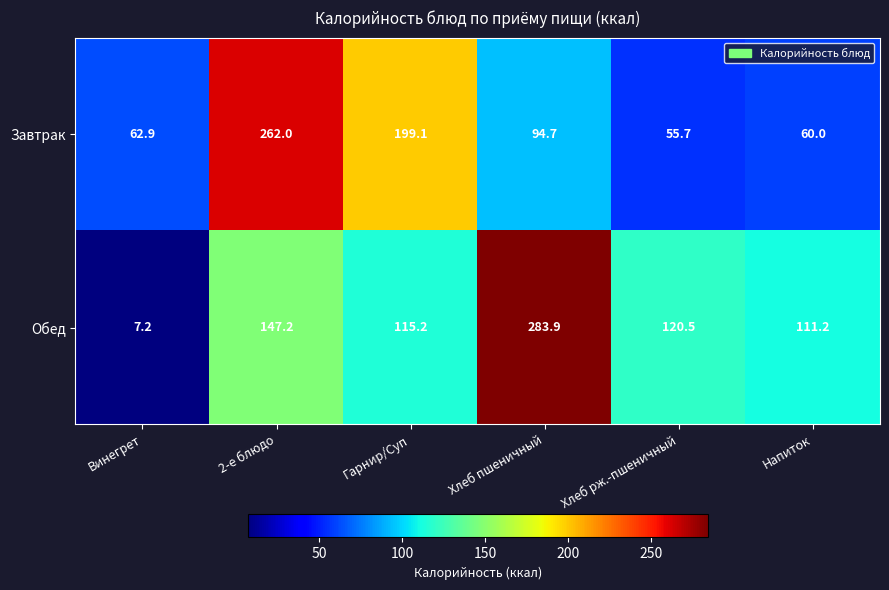

The value of Завтрак at 2-е блюдо is 262.0. True or false?

True